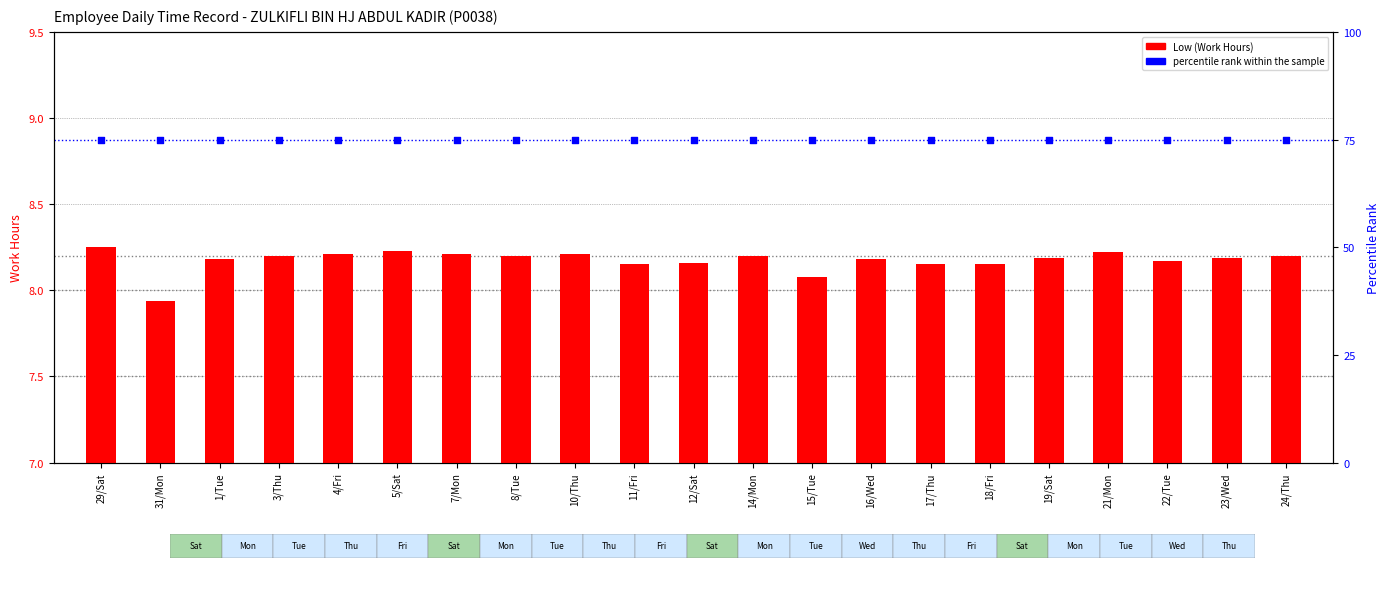

Is the value of percentile rank within the sample at 14/Mon greater than the value of Low (Work Hours) at 23/Wed?

Yes